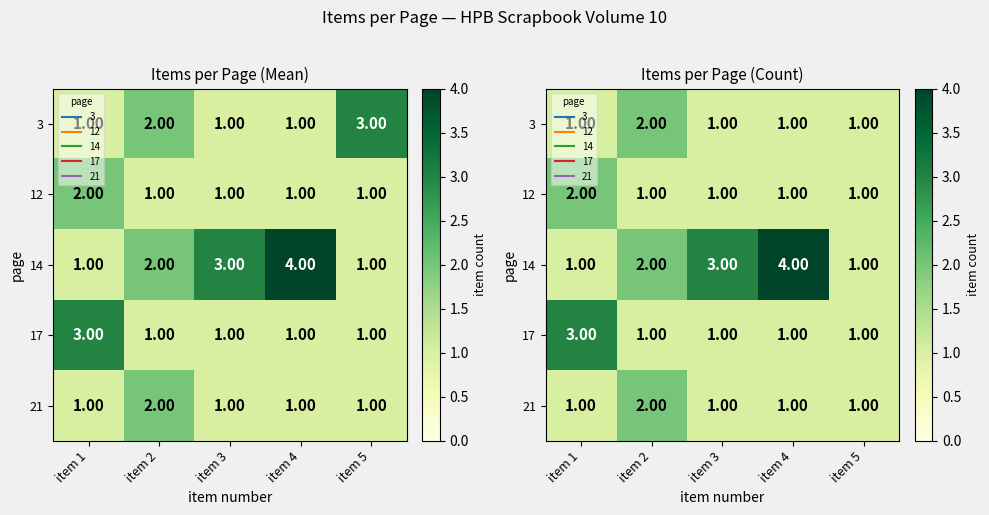

True or false: 12 has a value of 1 at item 1.

False